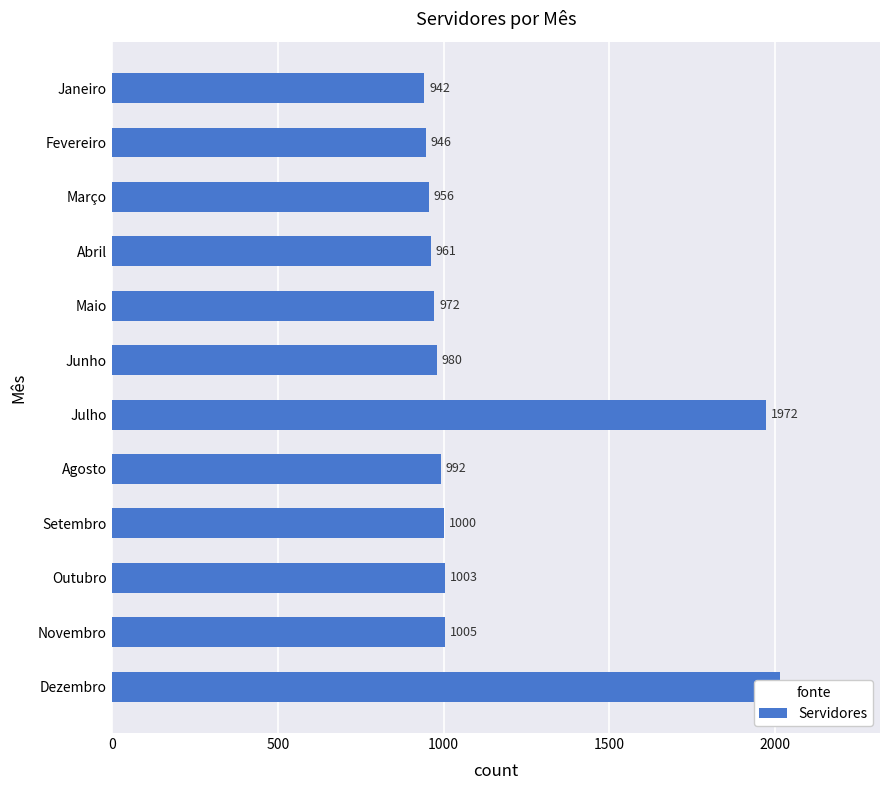

The value at Maio is 1466. True or false?

False